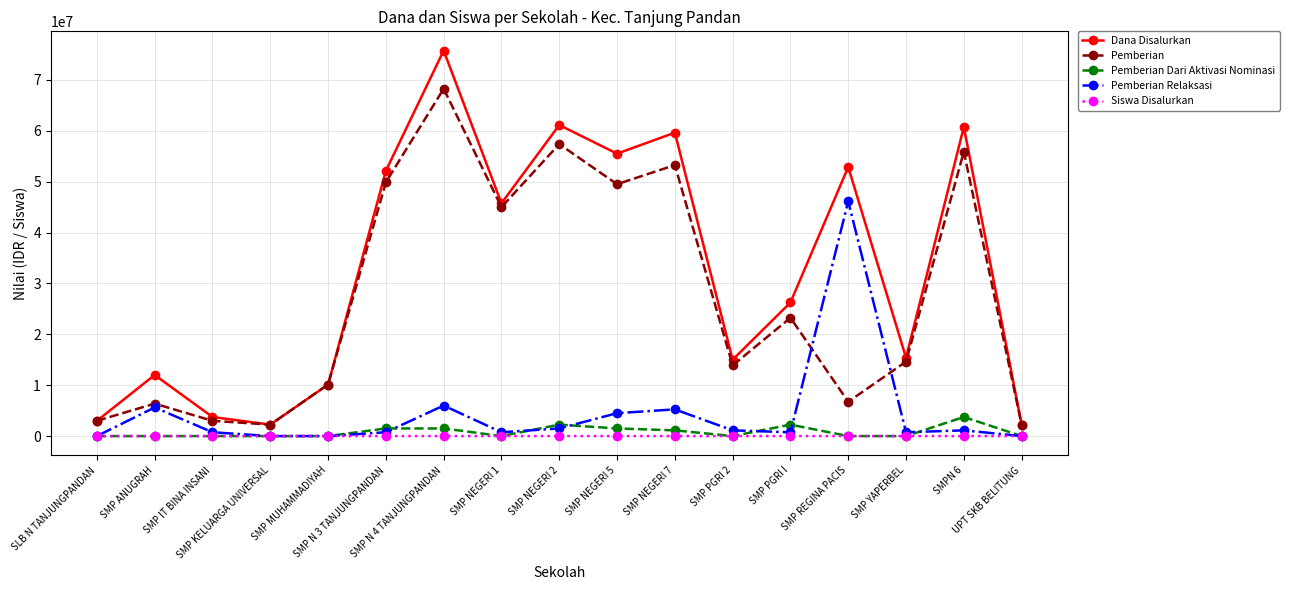

Is this an area chart (filled region under the line)?

No